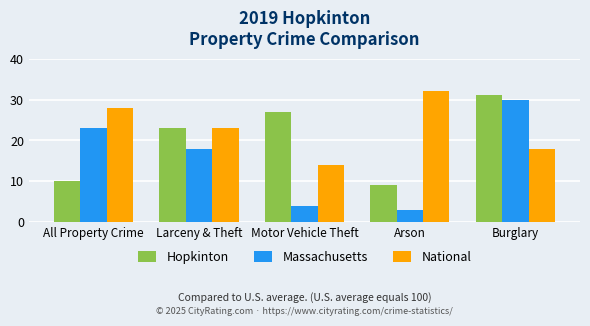

Is the value of Hopkinton at Motor Vehicle Theft greater than the value of National at Arson?

No